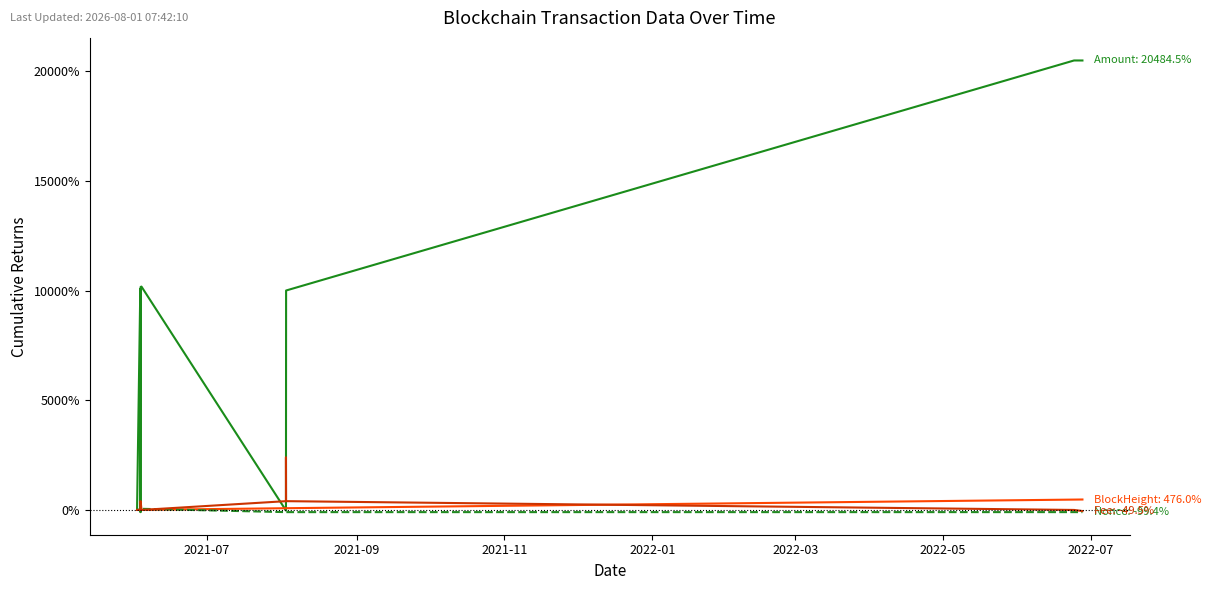

At how many categories does at least one series exceed 10259?

2